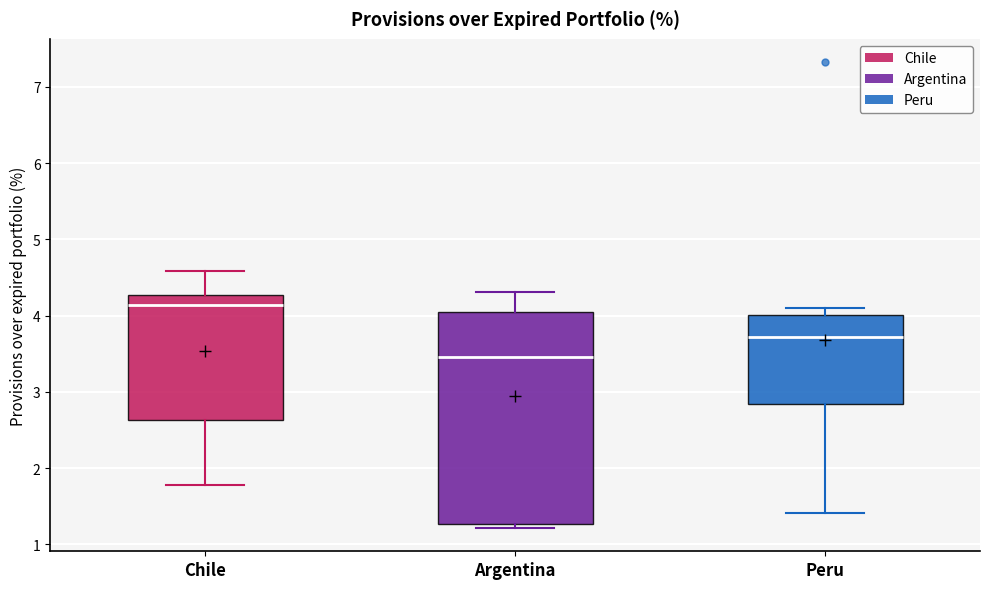

Comparing the boxes themselves (not the whiskers), which one is the tallest?

Argentina